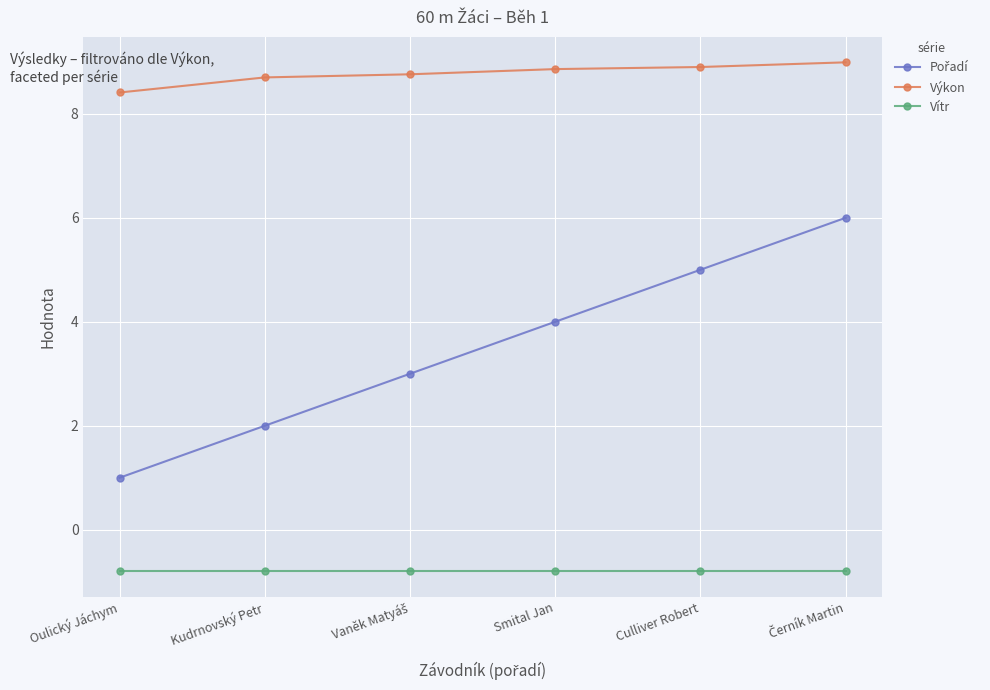

What is the value of the Vítr point at the 2nd from the left?

-0.8